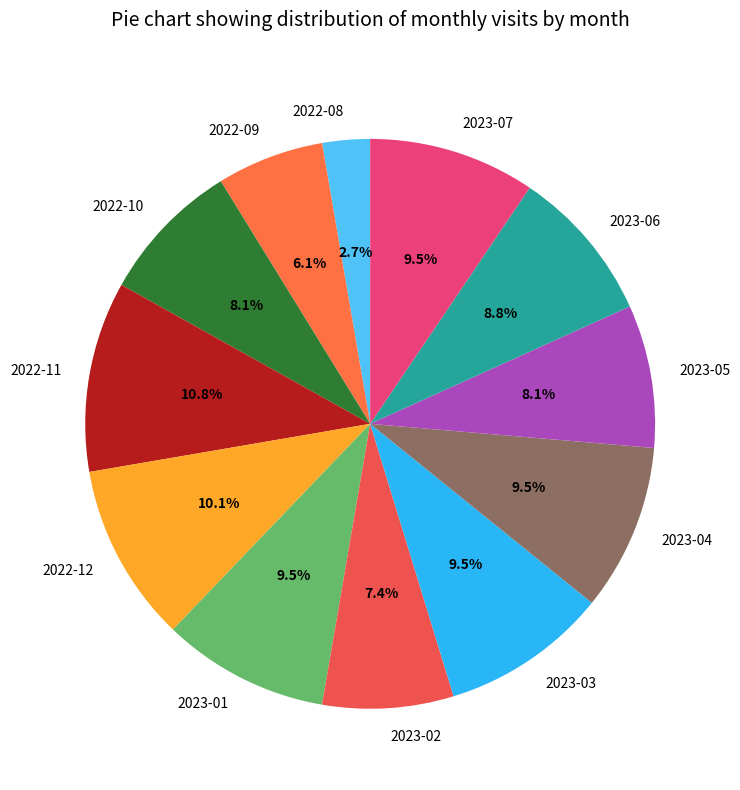

Is there a majority slice in this chart?

No